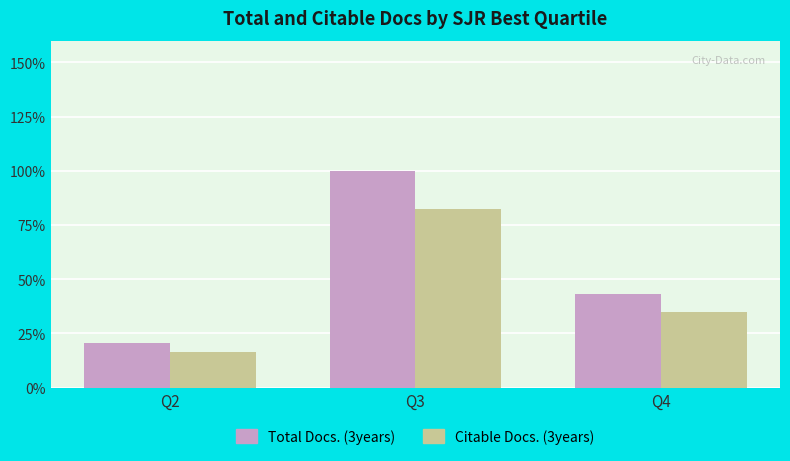

Which series changed the most between Q2 and Q4?

Total Docs. (3years)